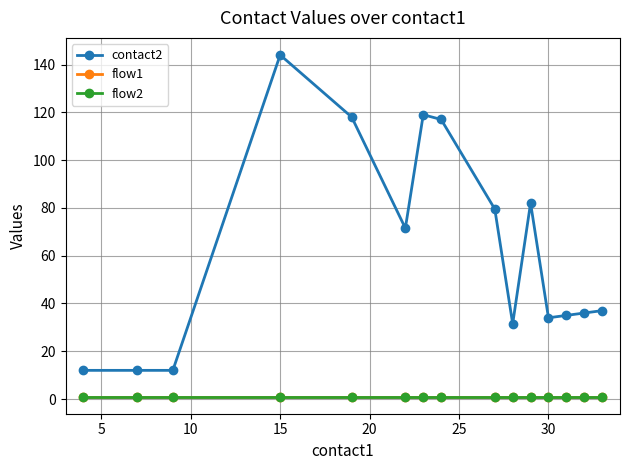

Does the chart have visible grid lines?

Yes